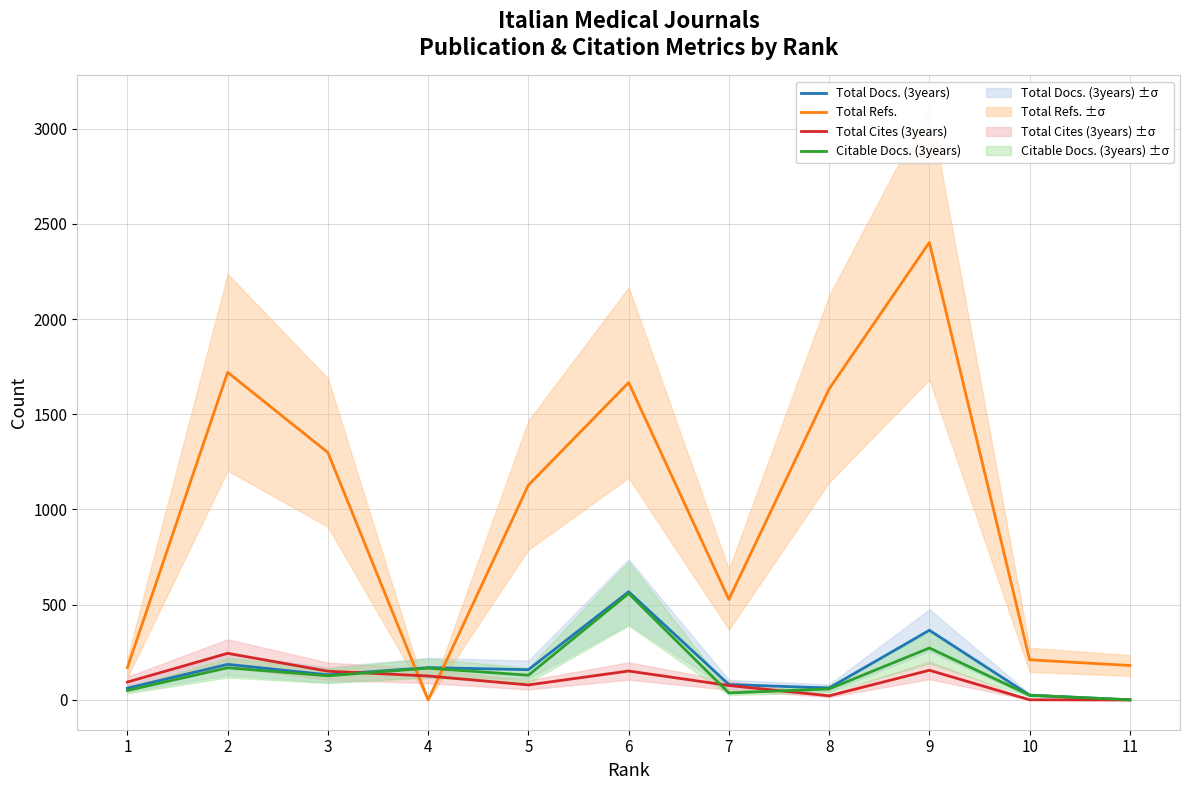

Which category has the lowest value in the Citable Docs. (3years) series?

11